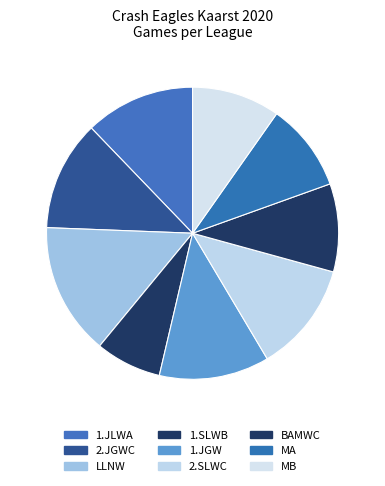

Rank the categories by value from lowest to highest.

1.SLWB, BAMWC, MA, MB, 1.JLWA, 2.JGWC, 1.JGW, 2.SLWC, LLNW